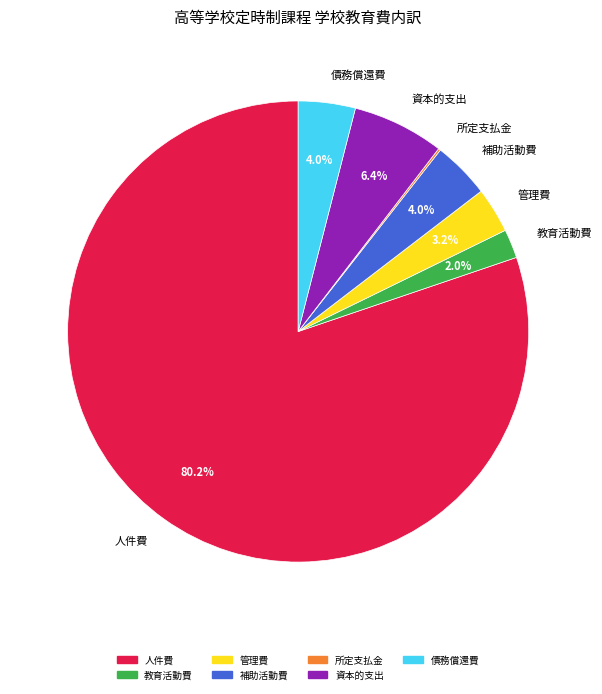

Which category has the biggest portion of the pie?

人件費